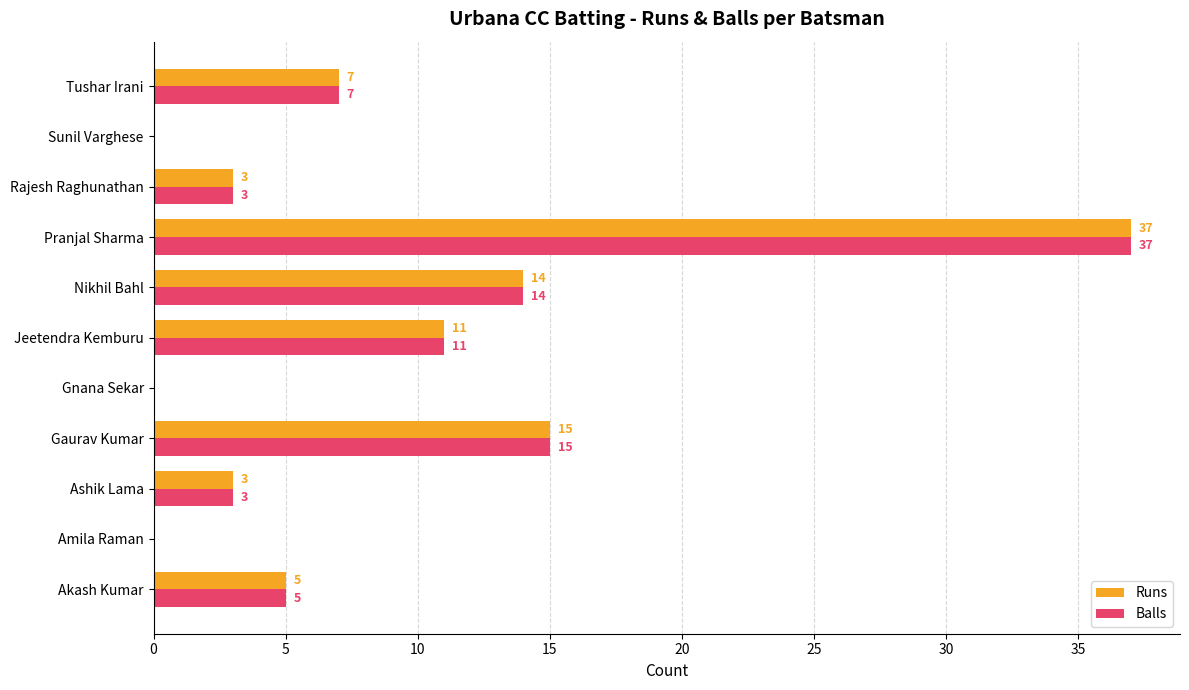

What is the greatest value displayed?

37